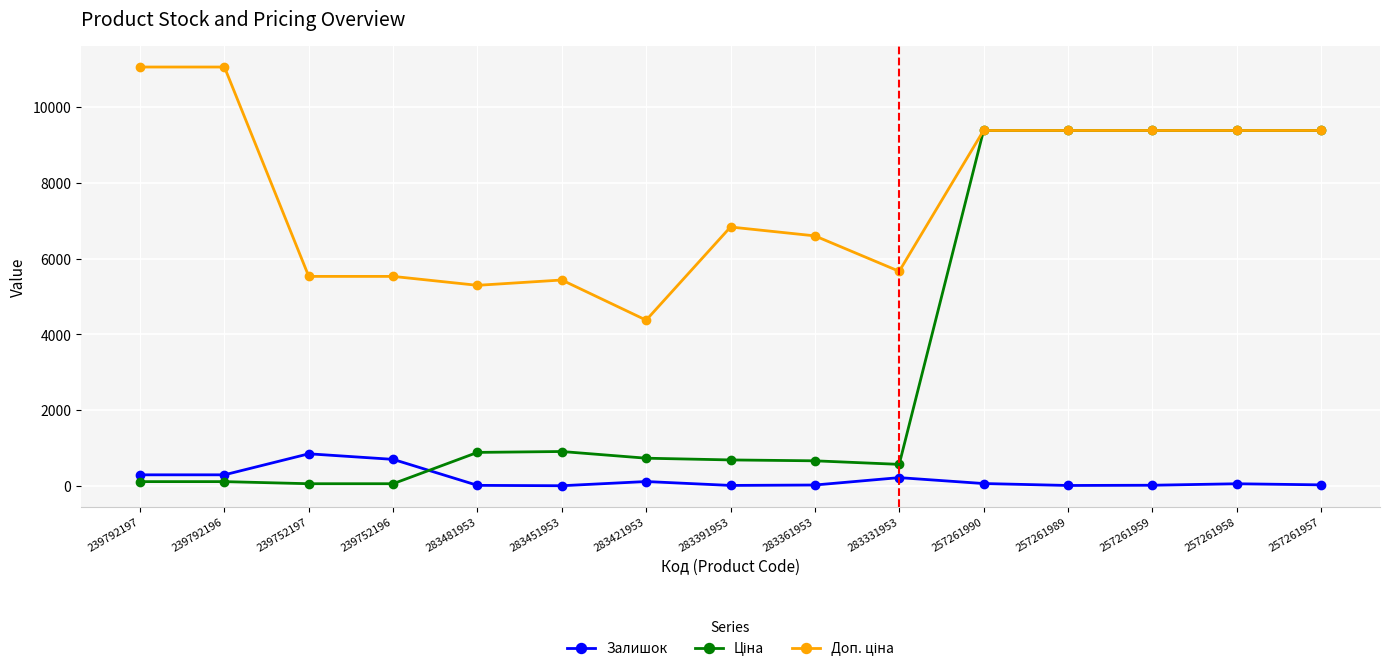

What is the greatest value displayed?

11055.0